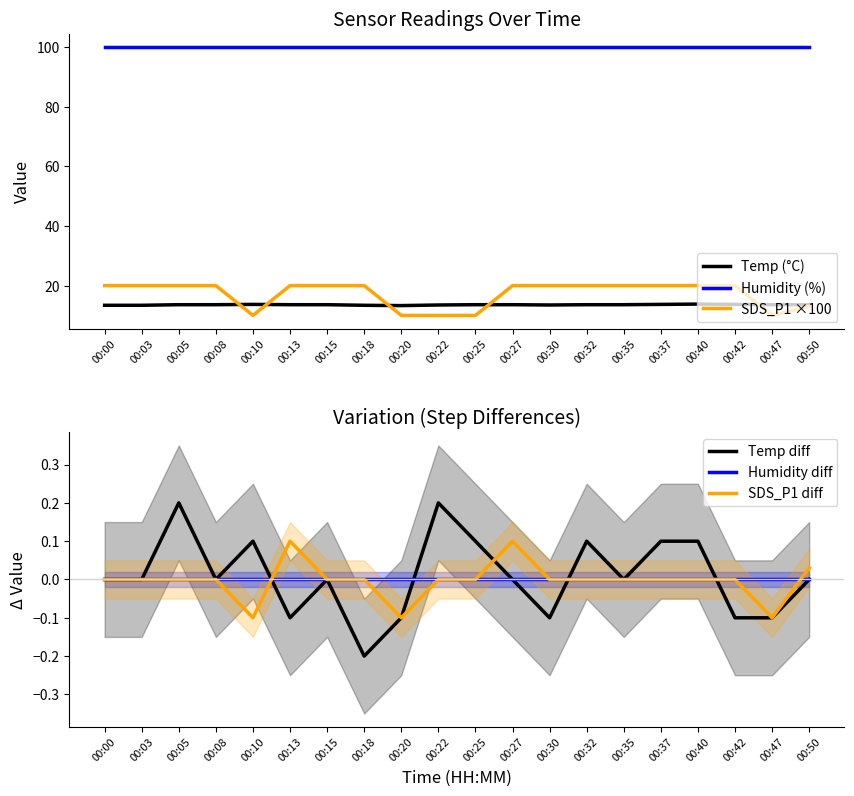

What is the total value across all series at 00:25?

123.6